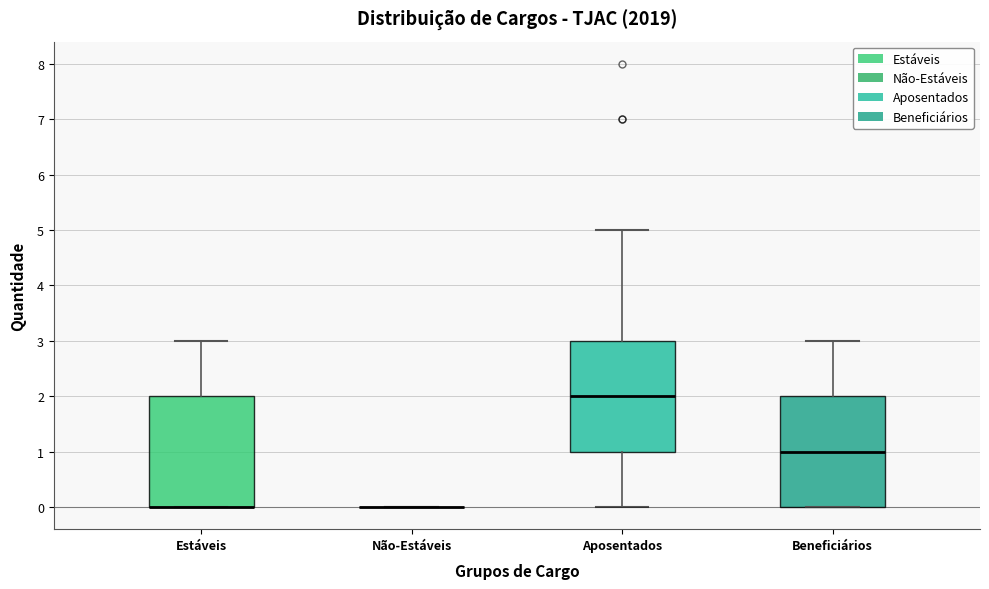

Reading left to right, transcribe this box plot: for each box, give where its median line is, the range the box spans, and where its two whiskers end, as read against the y-axis. The values are not printed on the chart, so give them approximately, as read against the axis.

Estáveis: median 0 (drawn on the box's lower edge), box 0 to 2, whiskers 0 to 3
Não-Estáveis: box collapsed to a line at 0, whiskers 0 to 0
Aposentados: median 2, box 1 to 3, whiskers 0 to 5
Beneficiários: median 1, box 0 to 2, whiskers 0 to 3